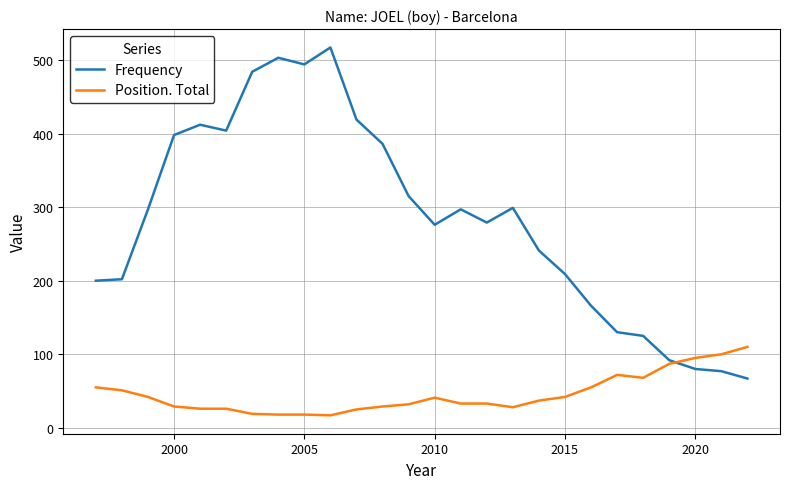

Which series has the largest total across all categories?

Frequency